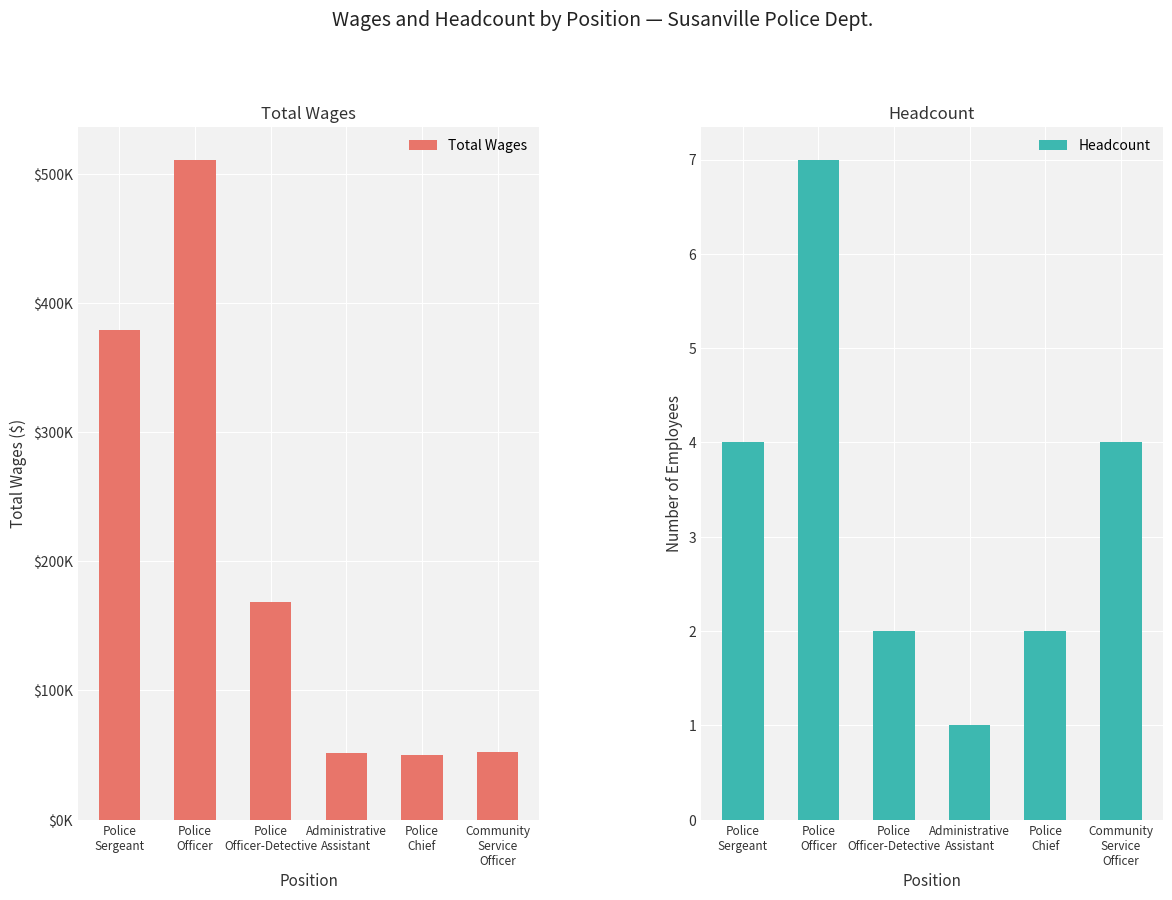

How many values in the Headcount series exceed 4?

1